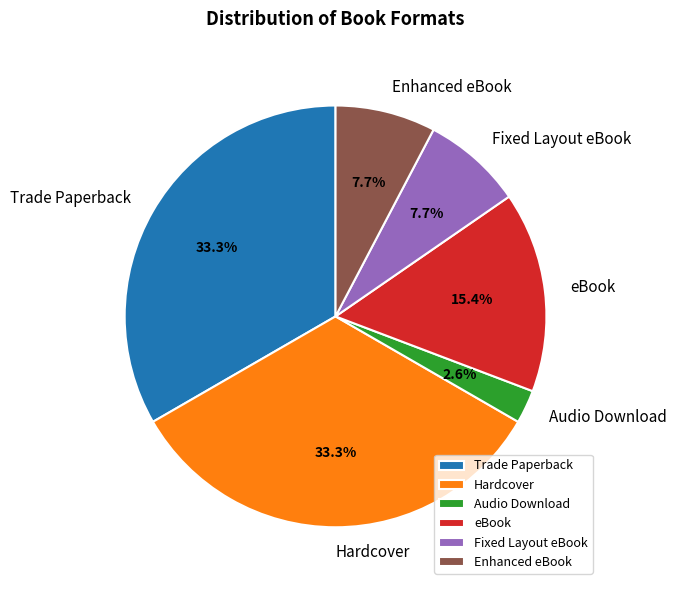

To the nearest percent, what is the difference between the largest and smallest slice percentages?

31%